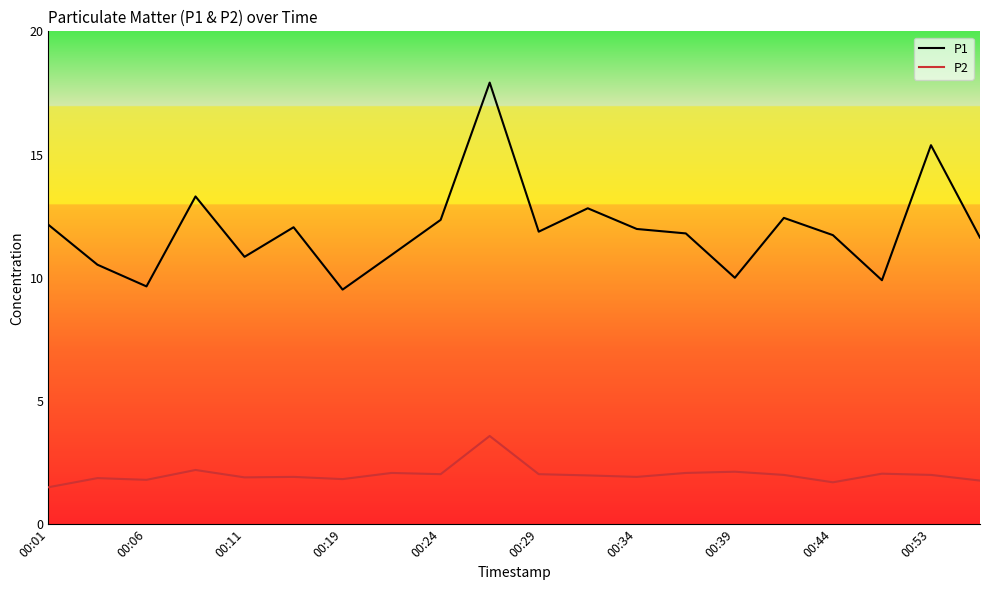

What is the average value of the P2 series?

2.0